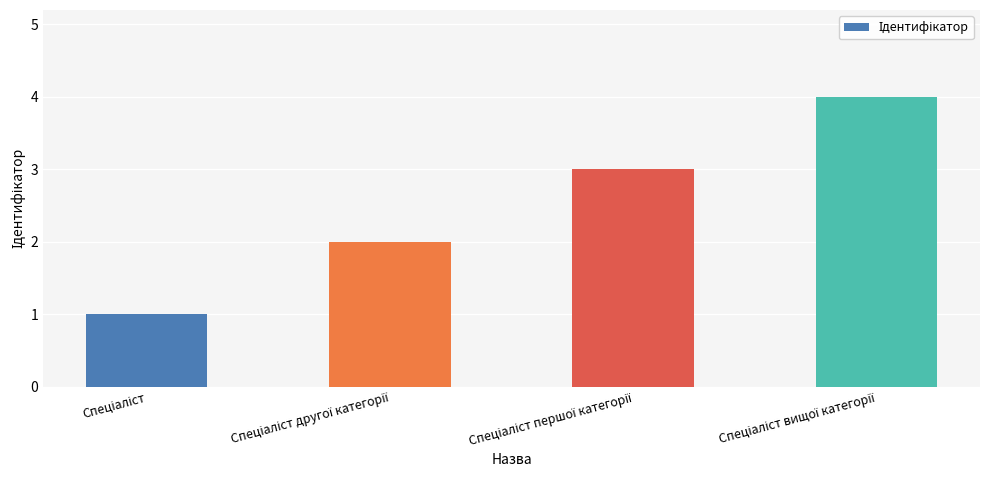

What is the maximum value shown in the chart?

4